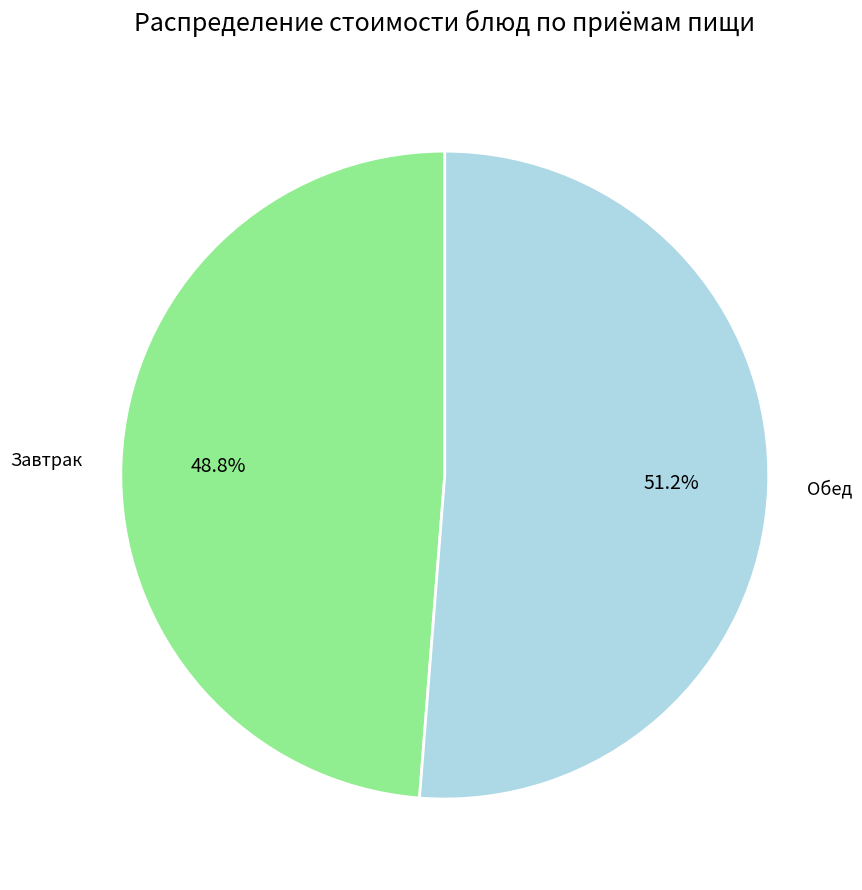

Does any single category account for the majority?

Yes